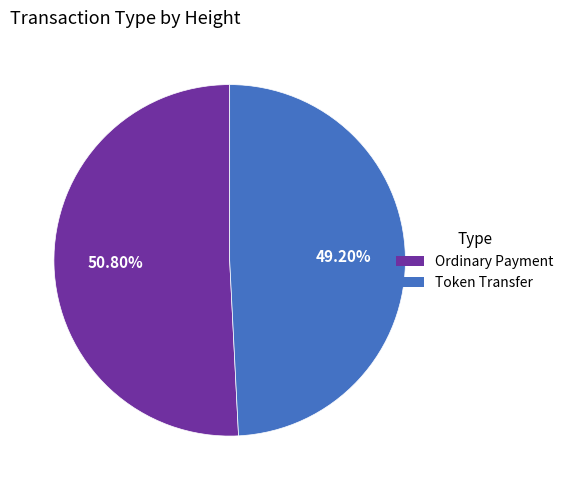

Which slice represents more than half of the pie?

Ordinary Payment